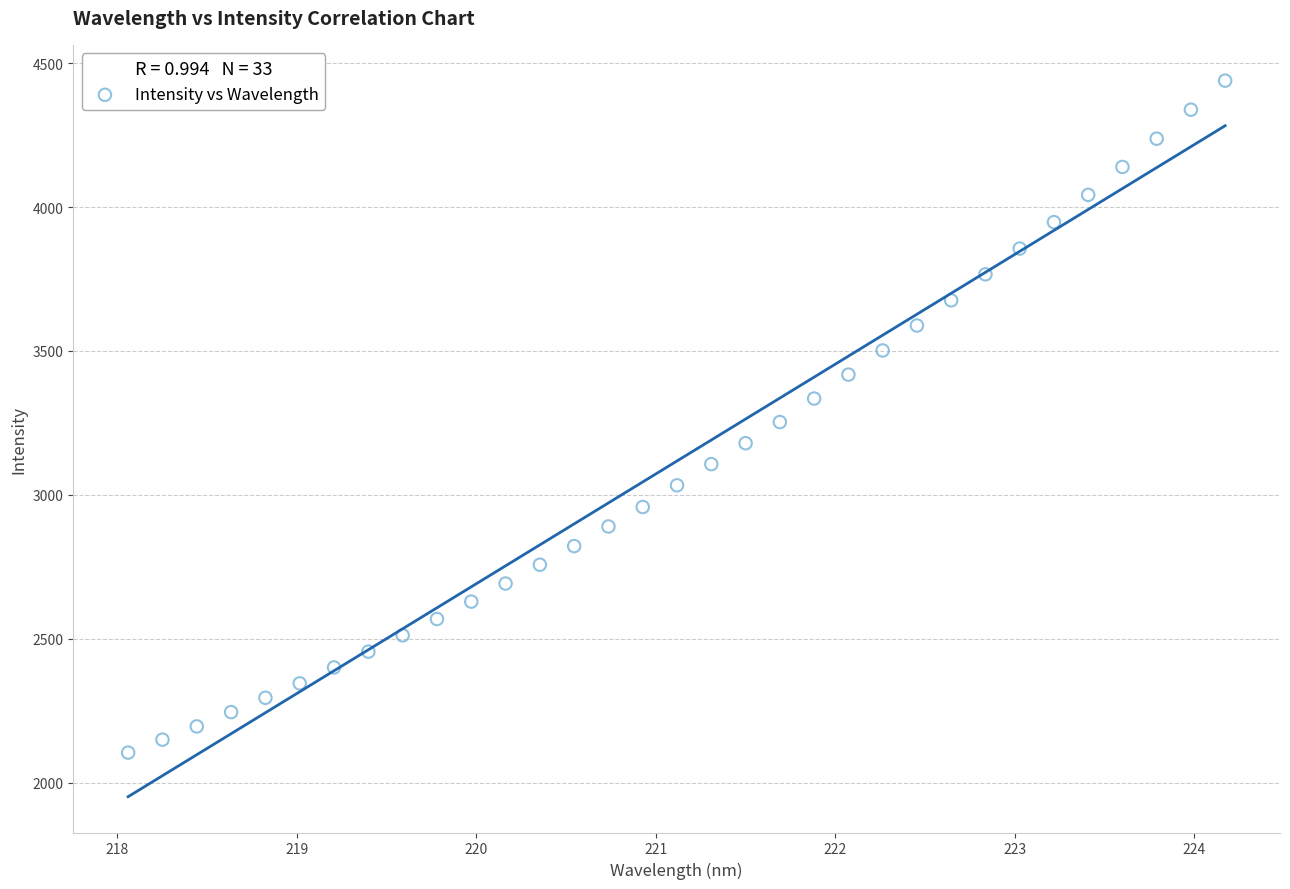

What is the range of X values (max minus min)?

6.1